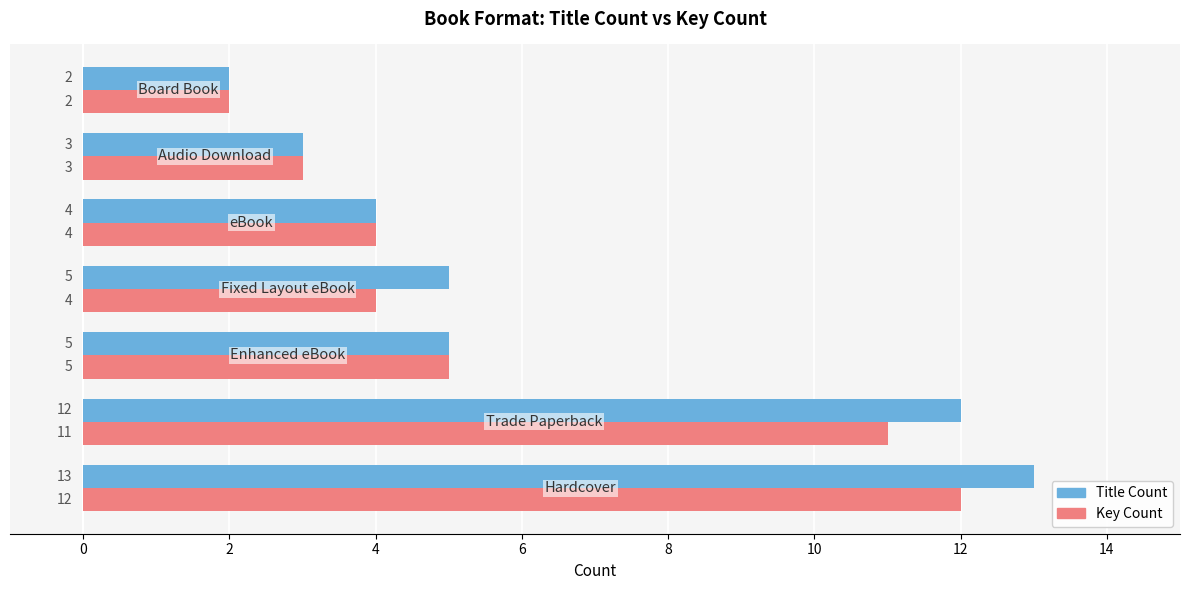

What is the maximum value for Title Count?

13